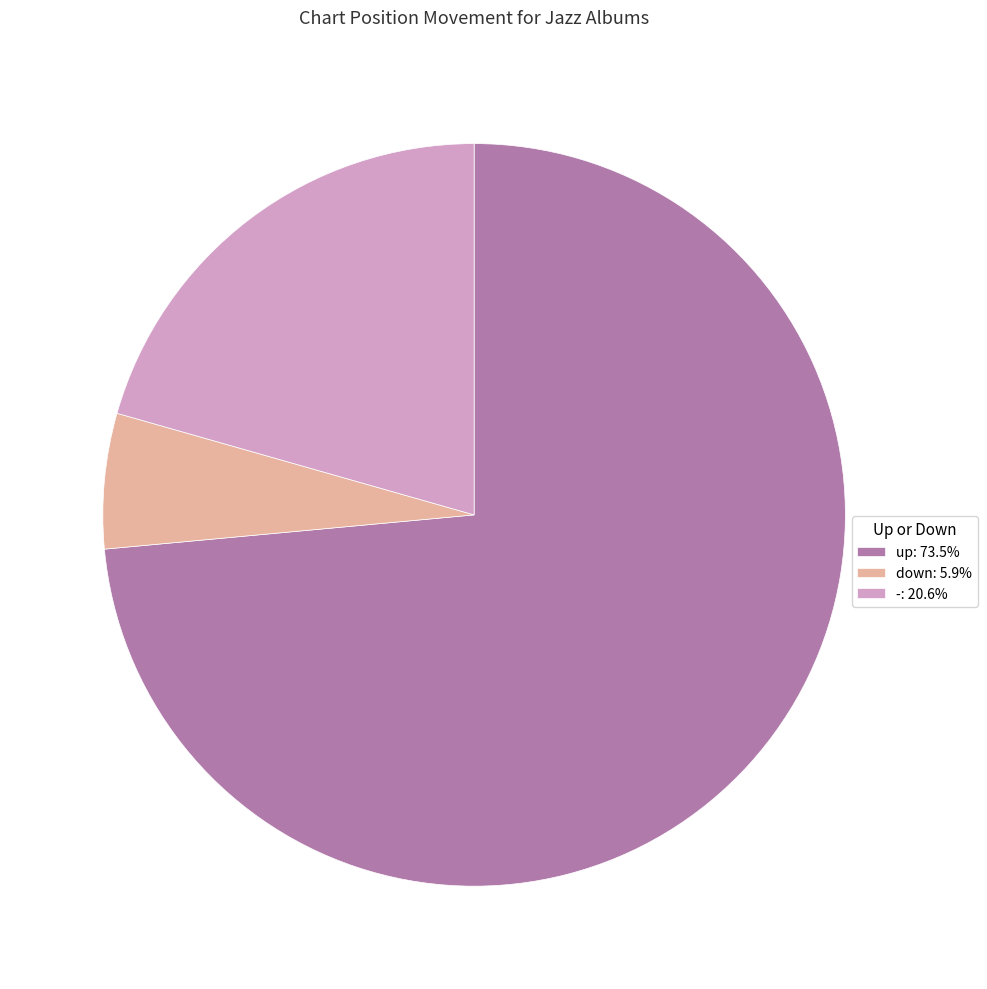

Combined, do up and - account for over 50%?

Yes